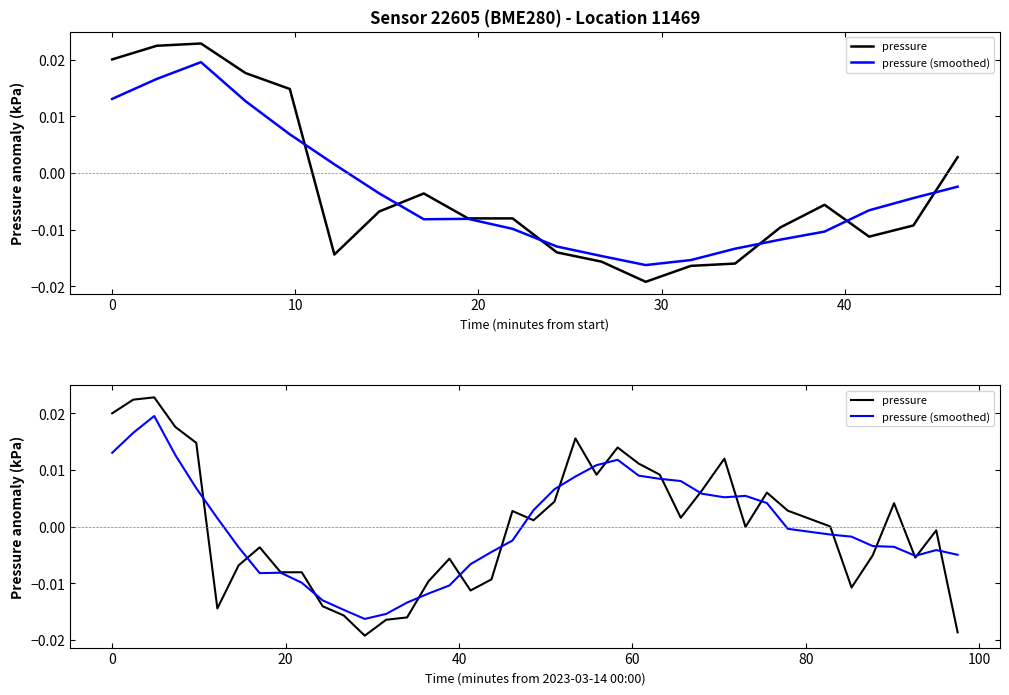

In pressure, how many points are lower than both neighbors (excluding endpoints)?

9